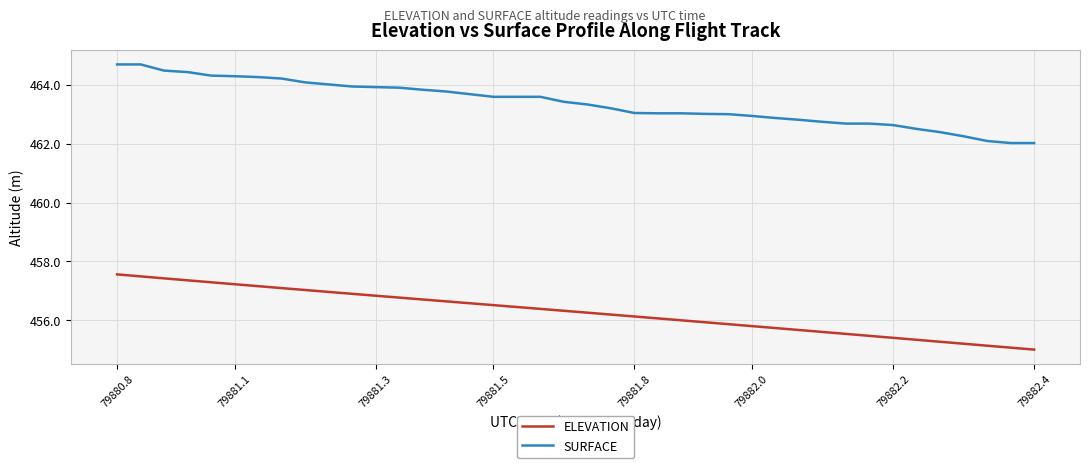

True or false: SURFACE and ELEVATION cross at least once.

False